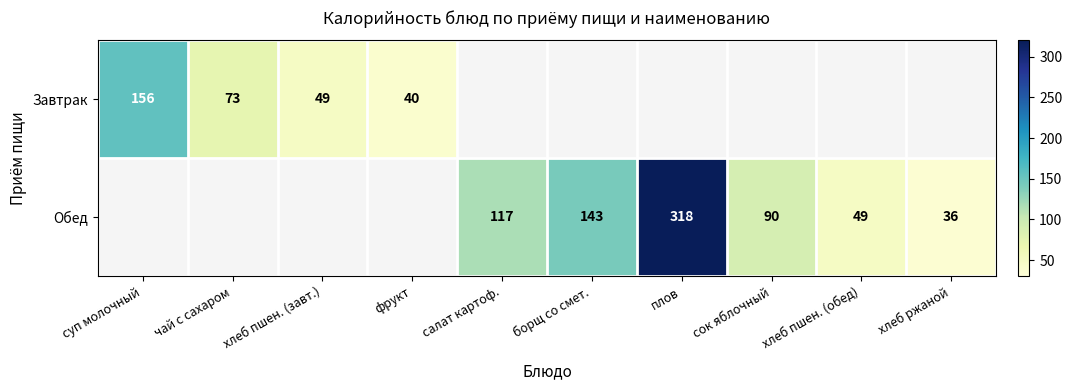

Is it true that Обед equals 234 at борщ со смет.?

False